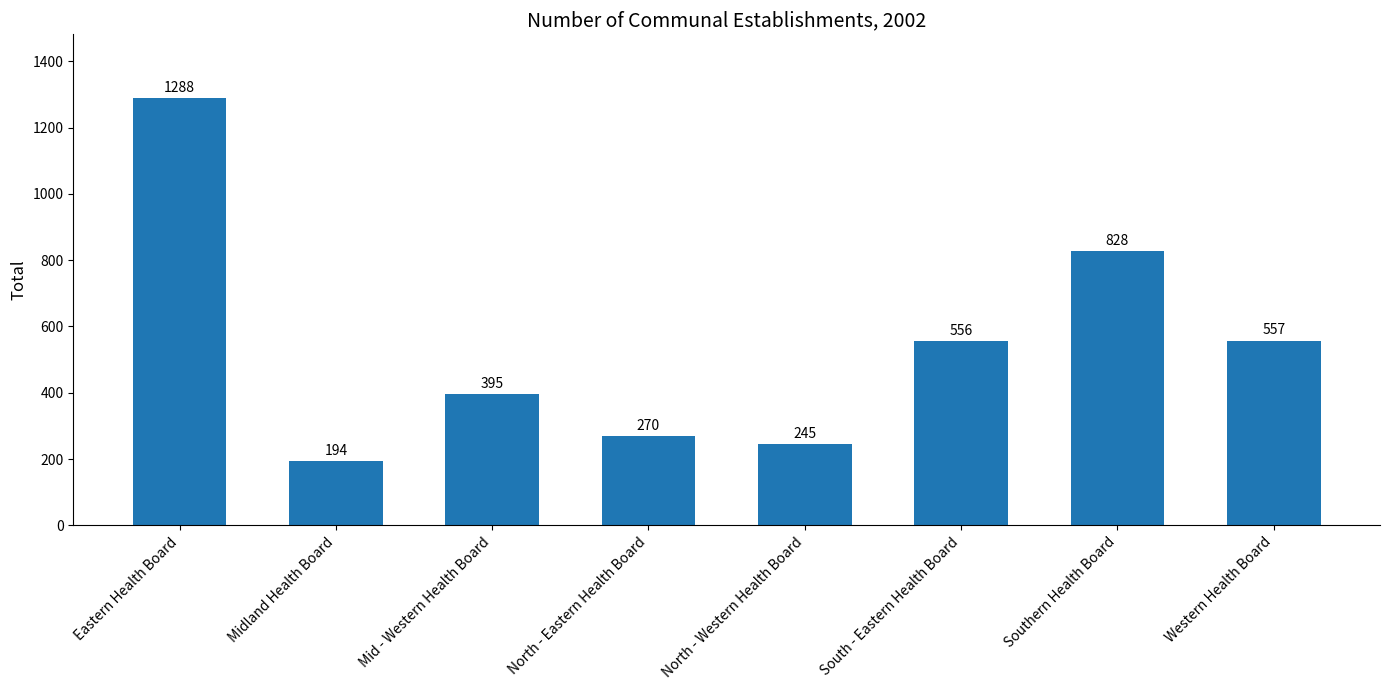

What is the label of the 5th bar from the left?

North - Western Health Board